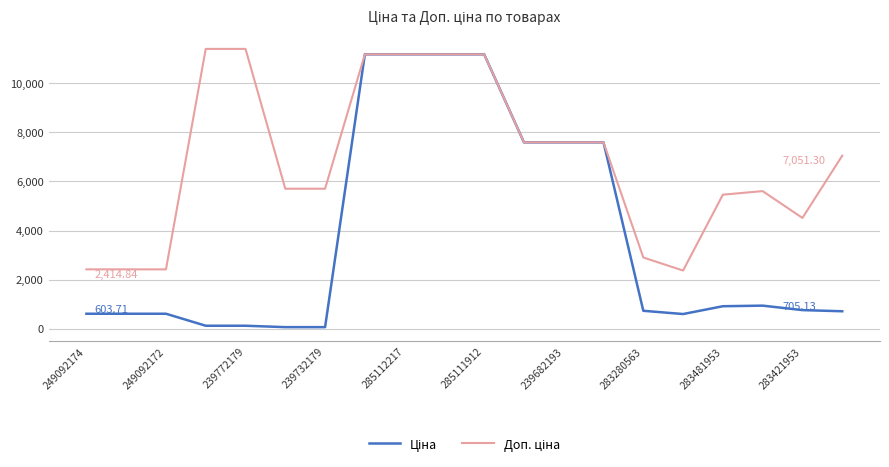

What is the total value across all series at 285111912?

22376.3